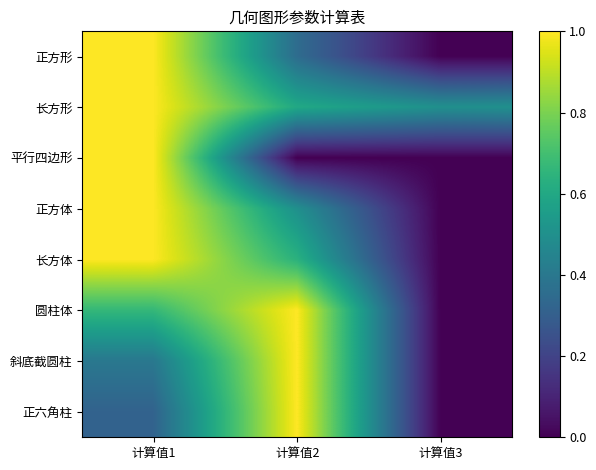

Which series has the widest spread of values?

正方形